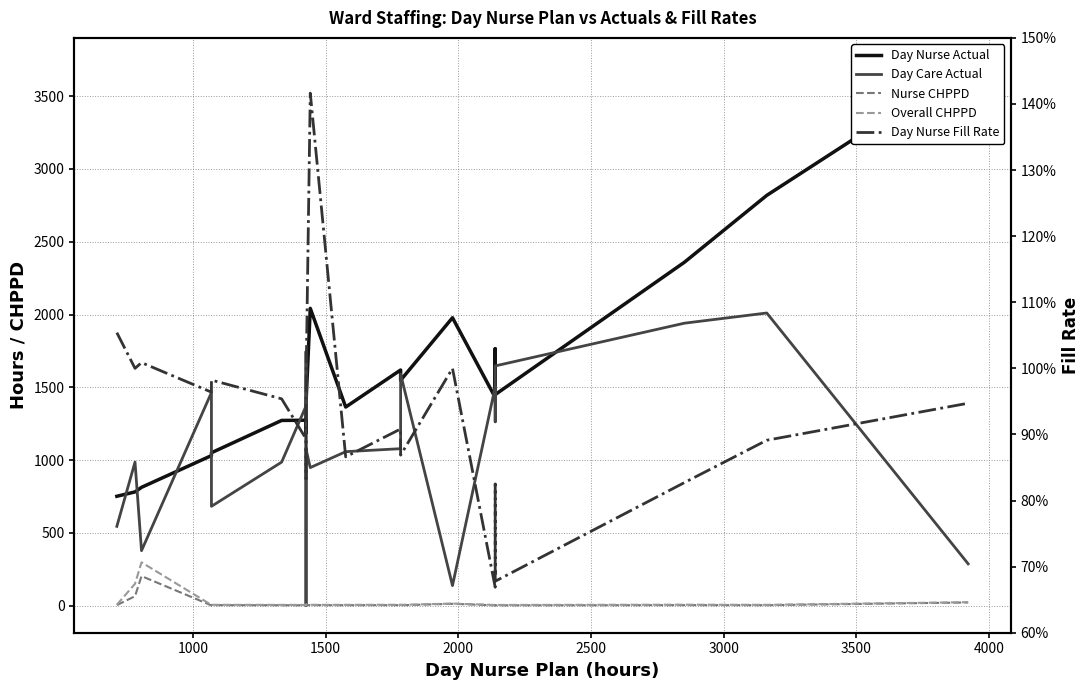

What are all the series names shown in the legend?

Day Nurse Actual, Day Care Actual, Nurse CHPPD, Overall CHPPD, Day Nurse Fill Rate